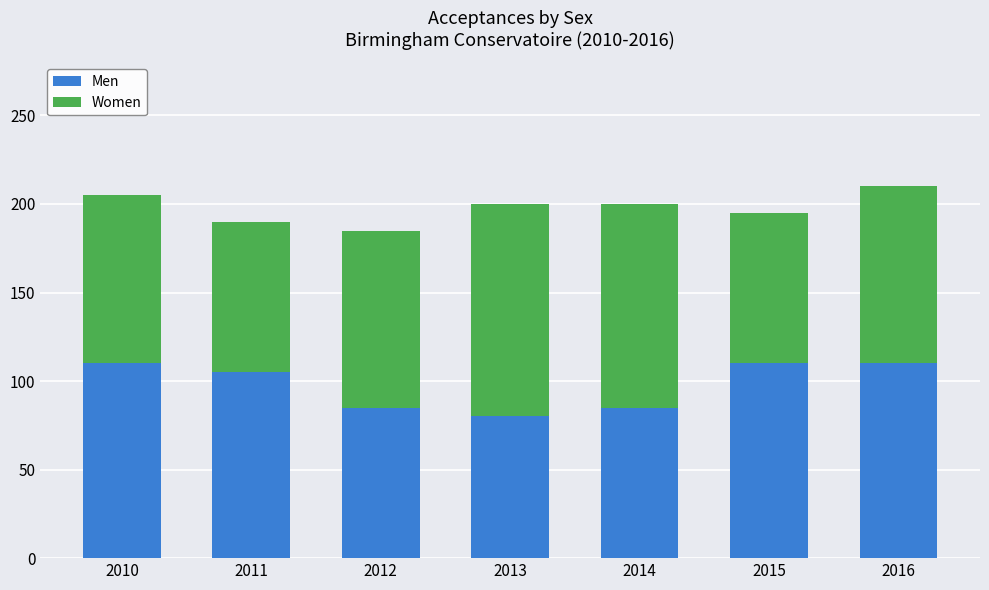

What is the highest value of the Men series?

110